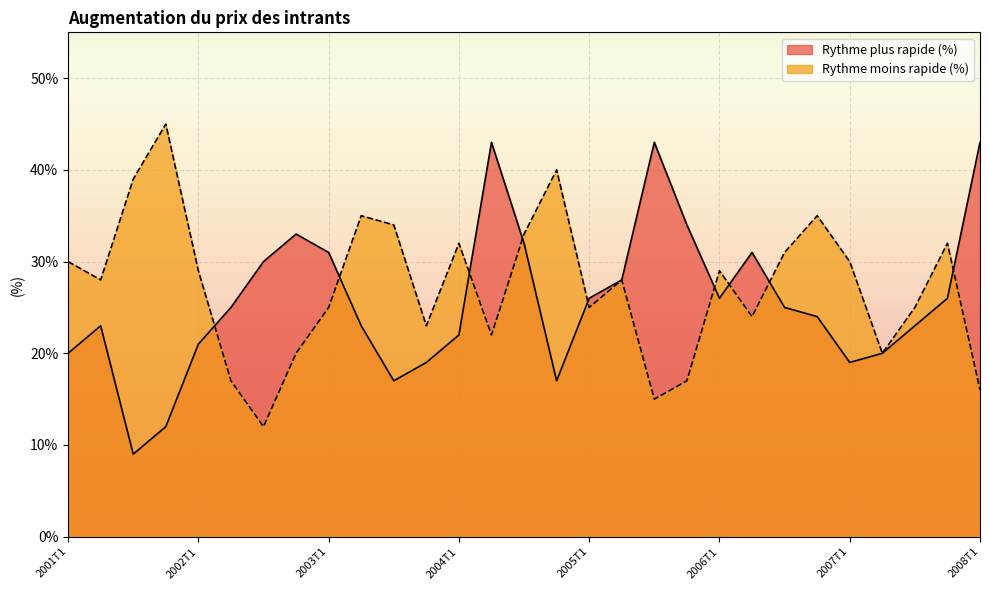

True or false: Rythme moins rapide (%) has a value of 30 at 2007T1.

True